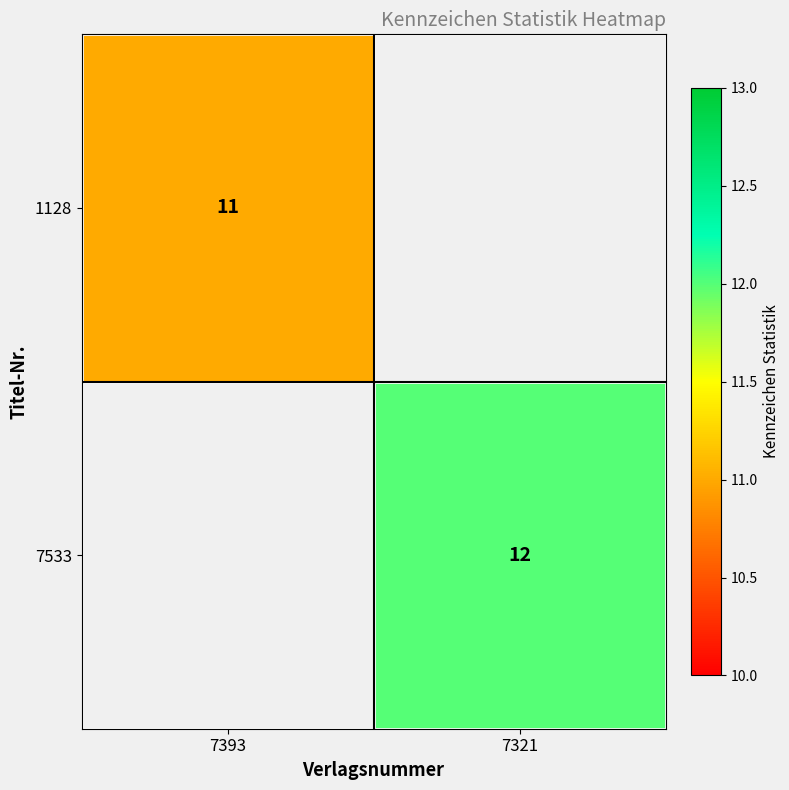

Is it true that 1128 equals 11 at 7393?

True